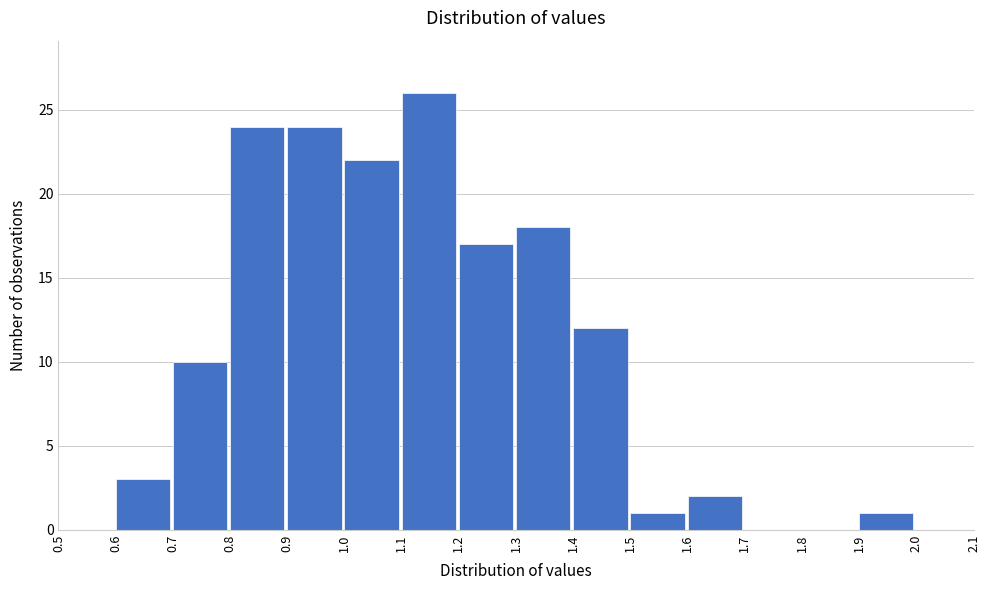

How tall is the bar that spans 1.5 to 1.6 on the x-axis? The values are not printed on the chart, so give them approximately, as read against the axis.

1